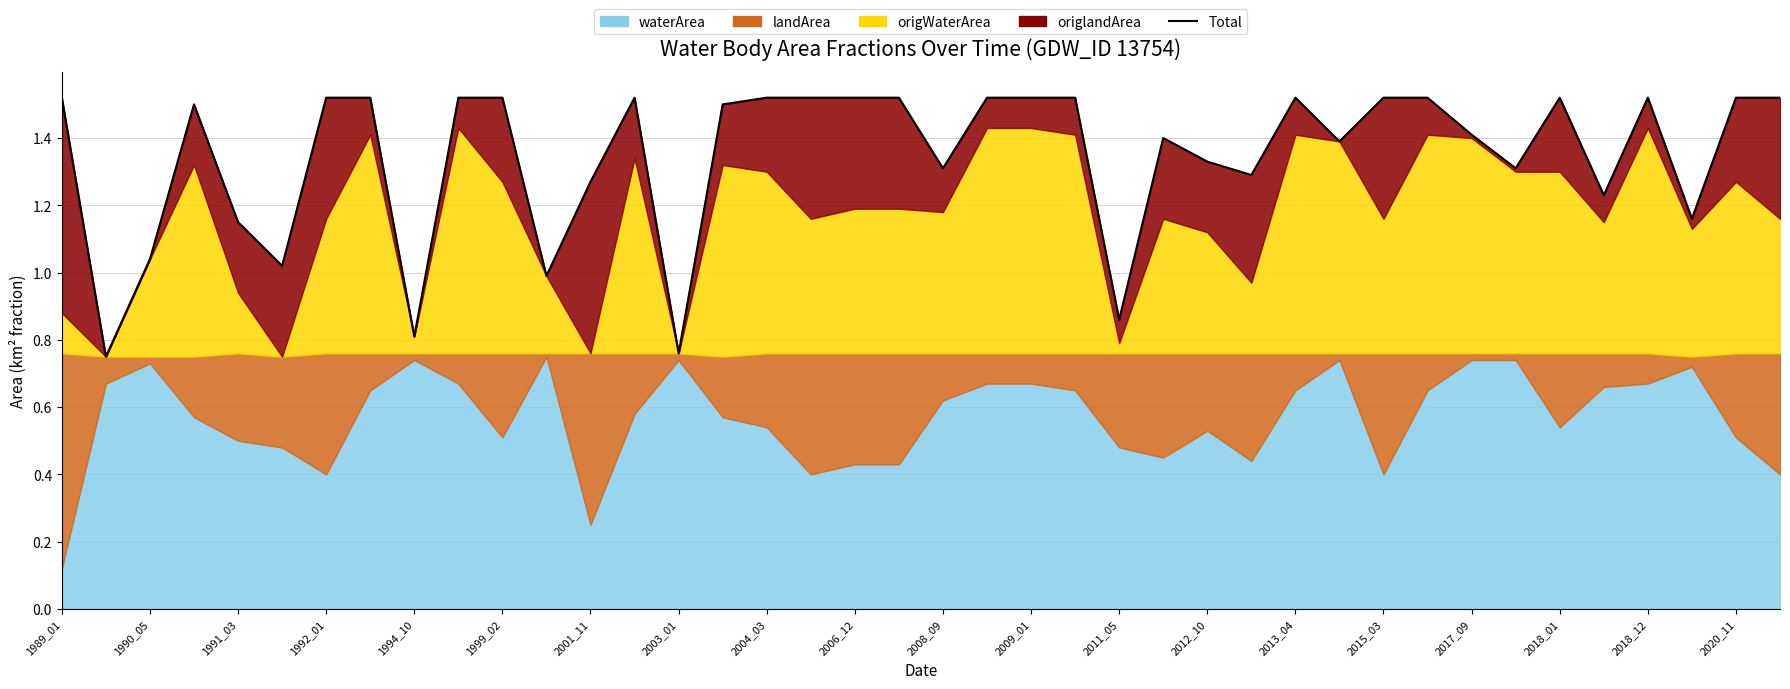

How many values are below 1?

5